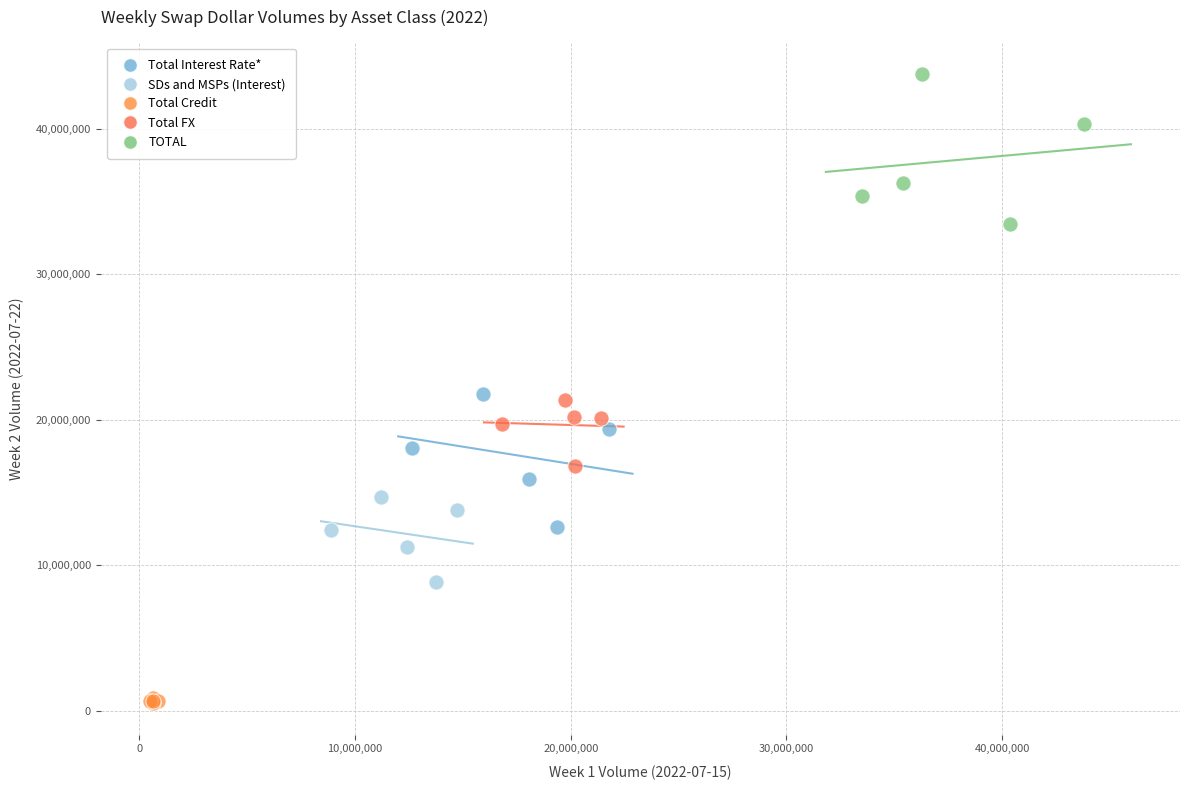

Which series contains the highest Y value?

TOTAL